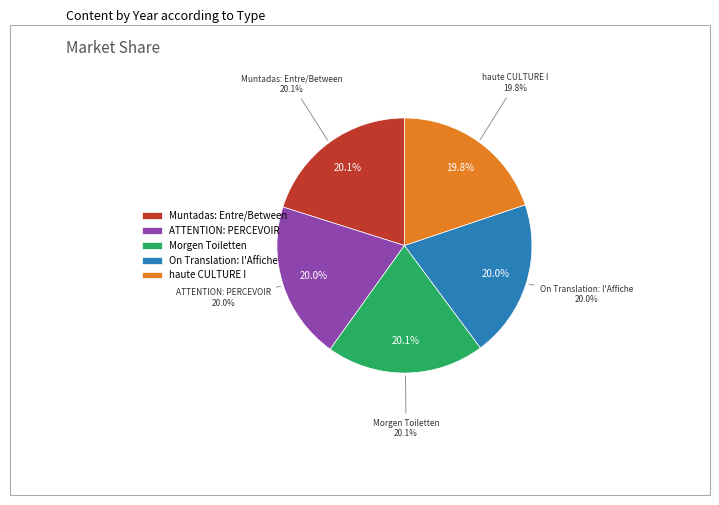

Is it true that haute CULTURE I is 8% of the pie?

False